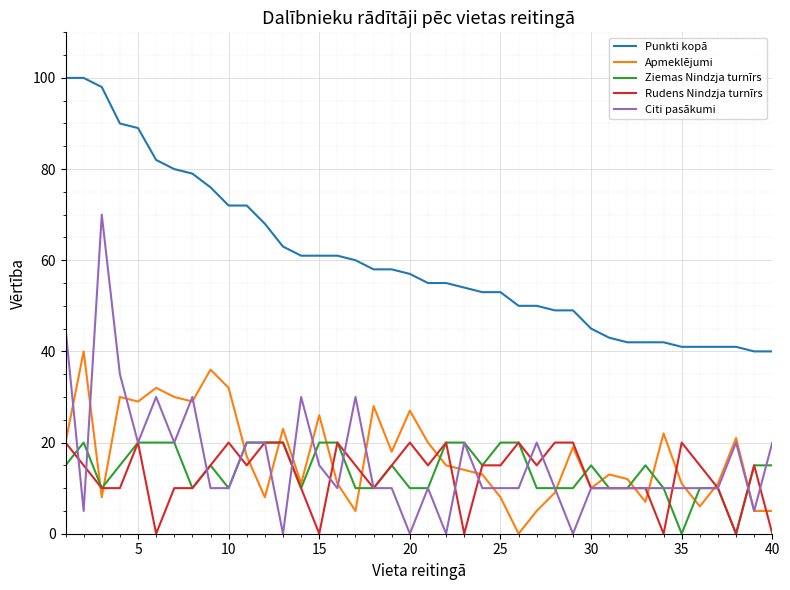

What is the greatest value displayed?

100